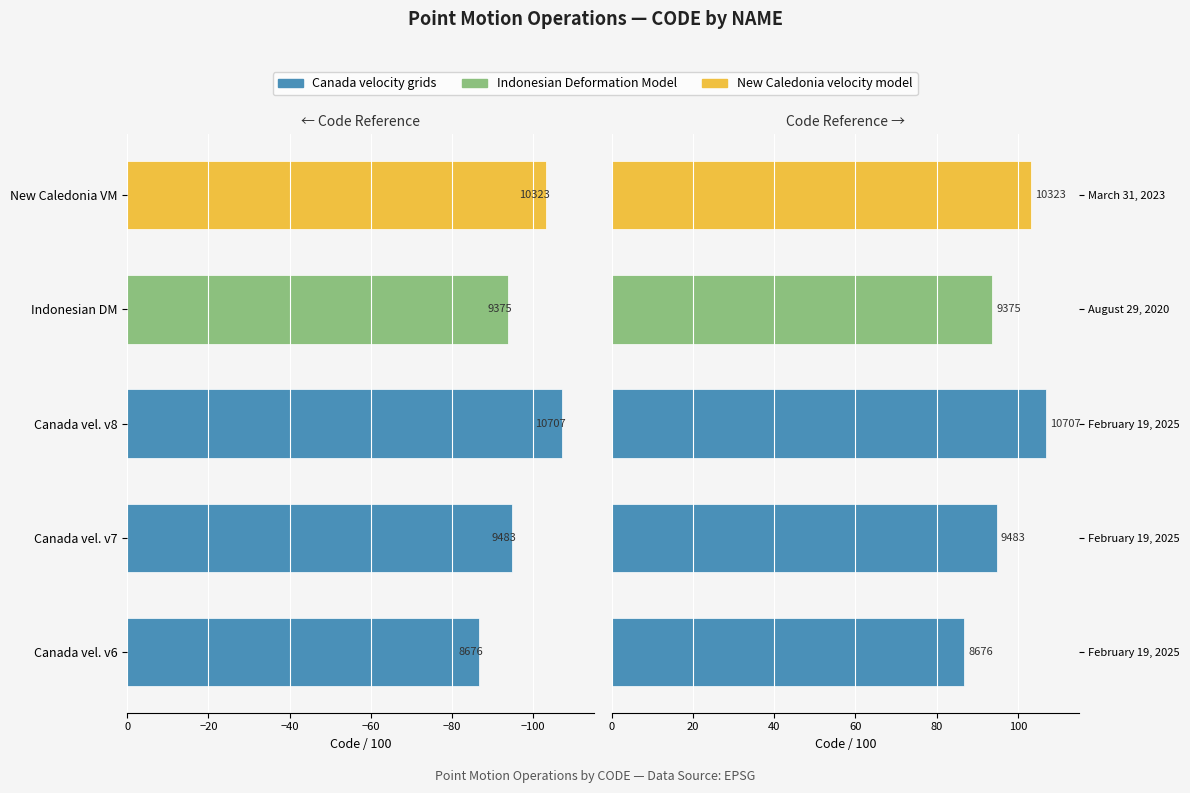

What is the average value?

97.1